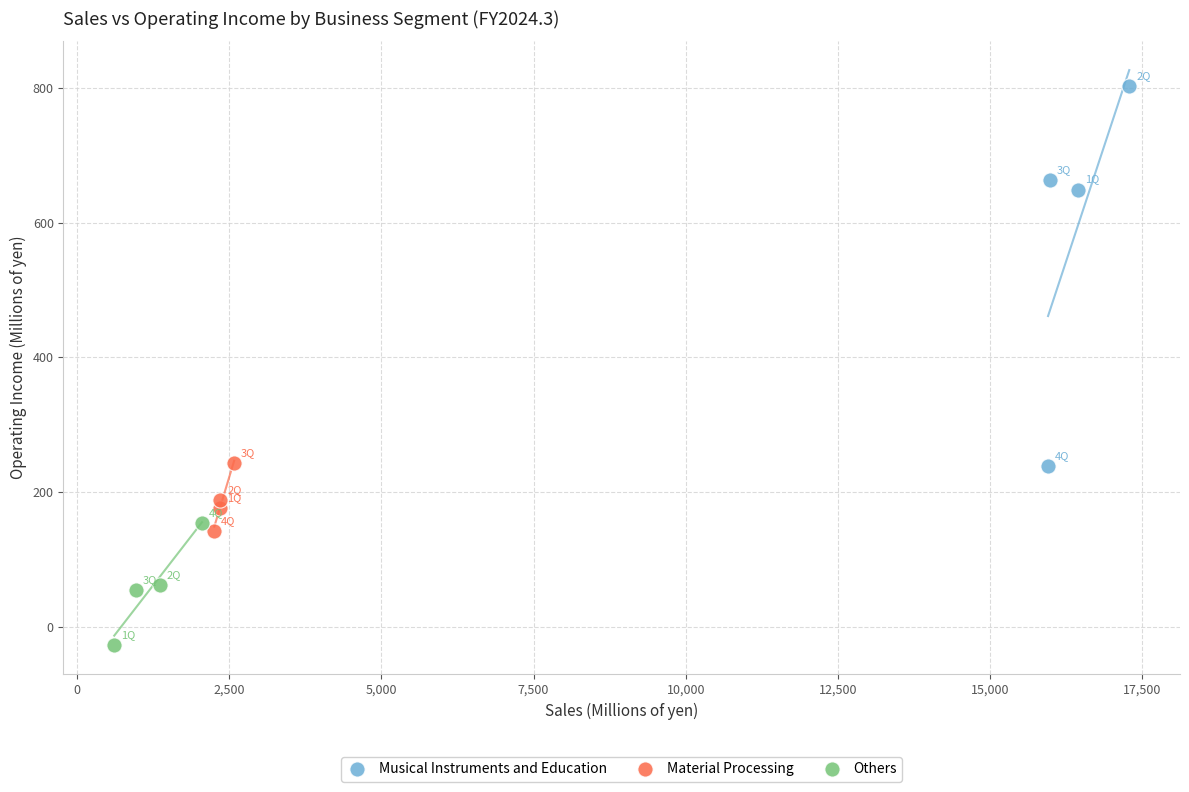

What are all the series names shown in the legend?

Musical Instruments and Education, Material Processing, Others